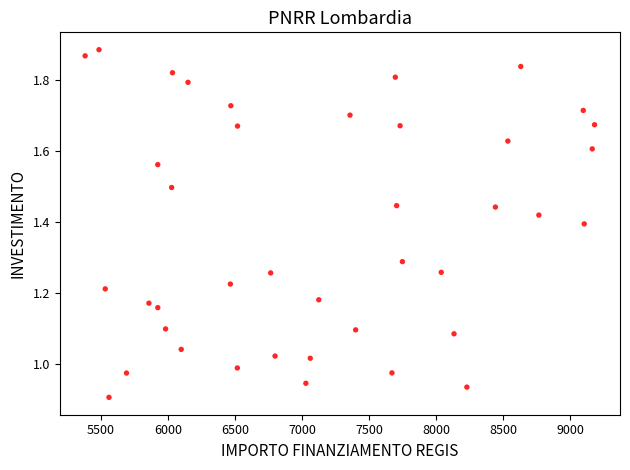

What is the range of X values (max minus min)?

3797.3